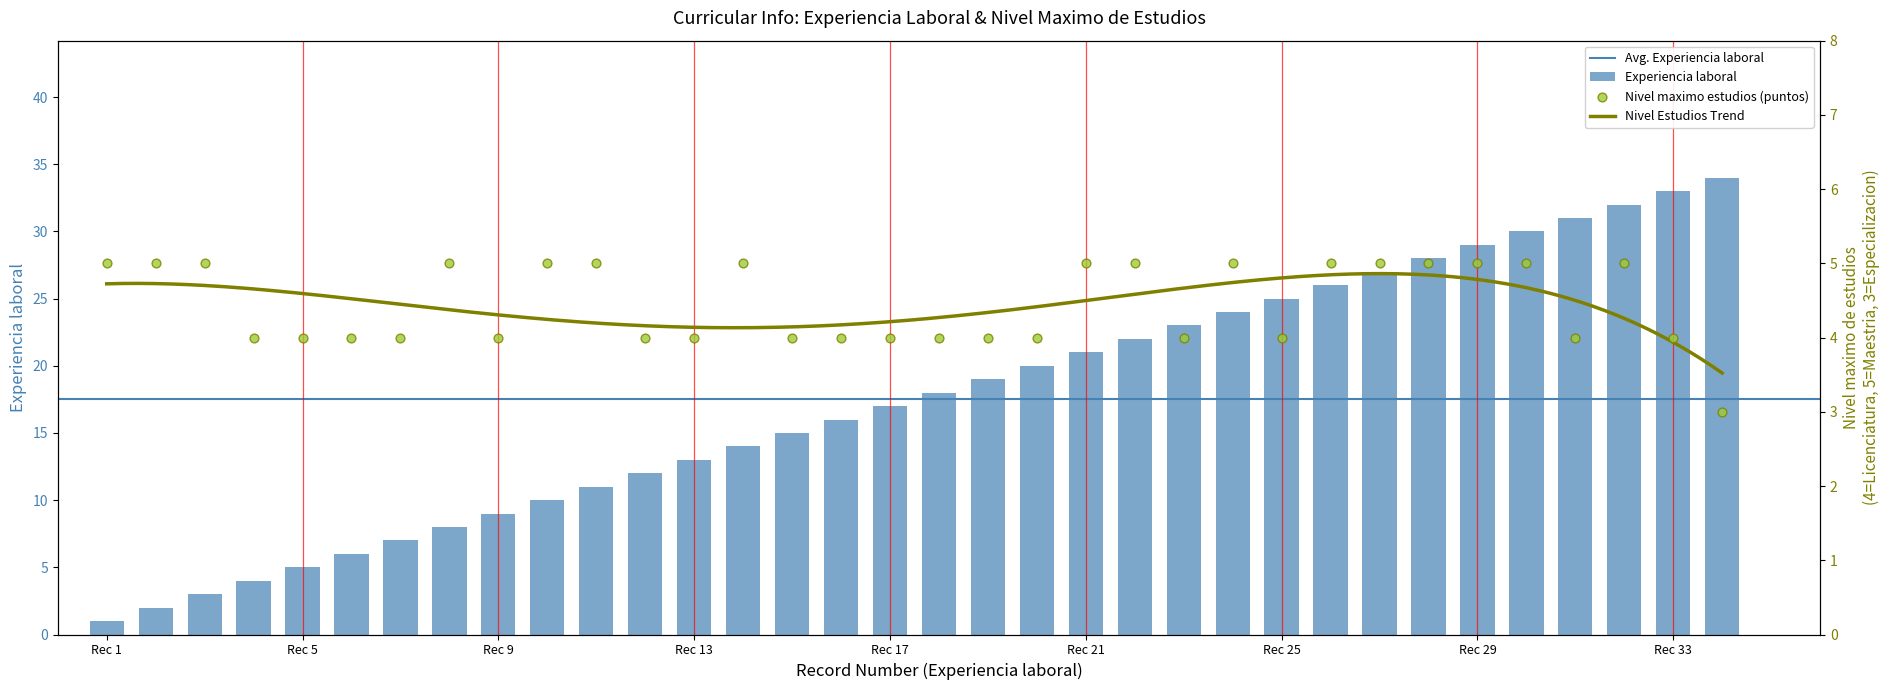

At how many categories does at least one series exceed 10?

24